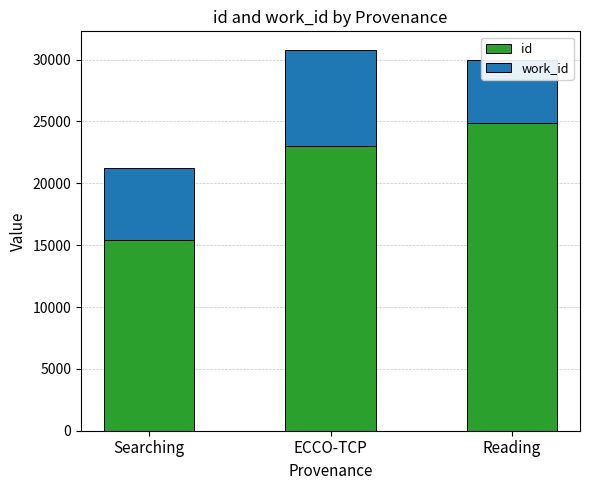

What is the total value across all series at Reading?

29935